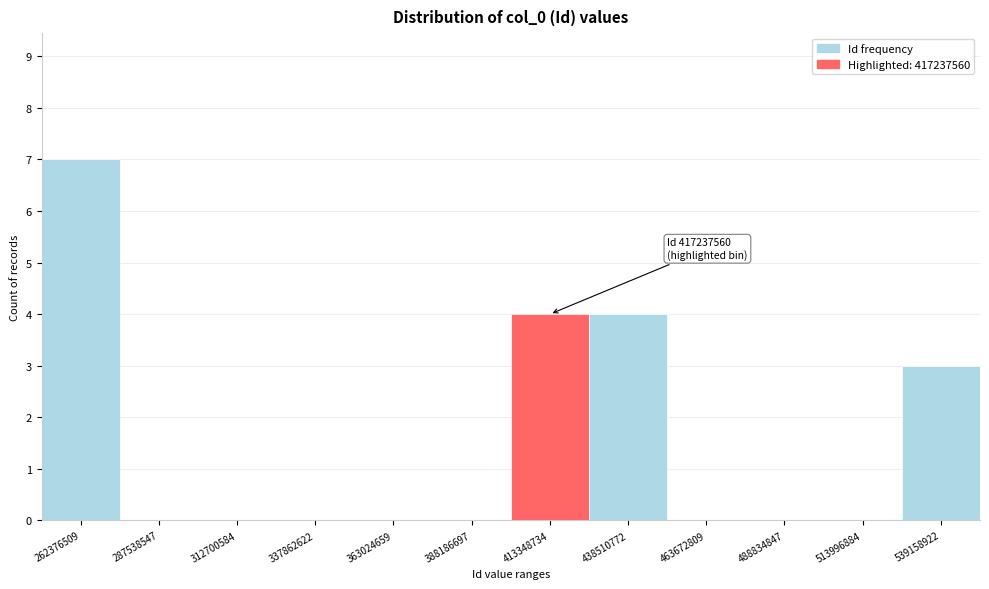

Reading left to right, what are all the values shown in this chart?

262376509=7	287538547=0	312700584=0	337862622=0	363024659=0	388186697=0	413348734=4	438510772=4	463672809=0	488834847=0	513996884=0	539158922=3